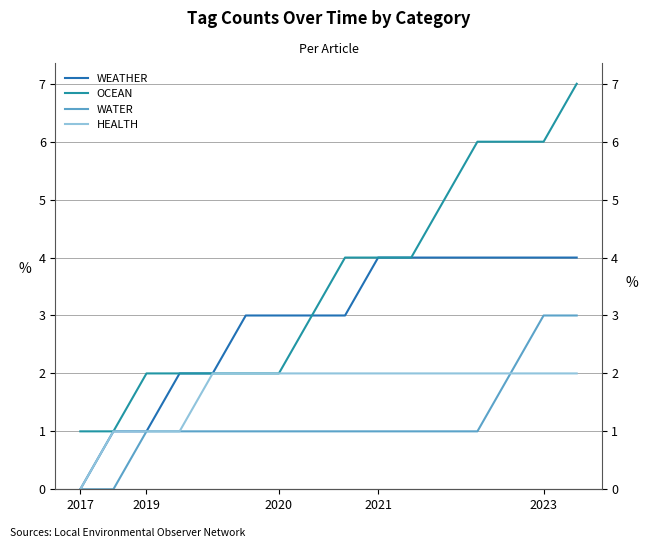

What is the value of the OCEAN point at the 6th from the left?

2